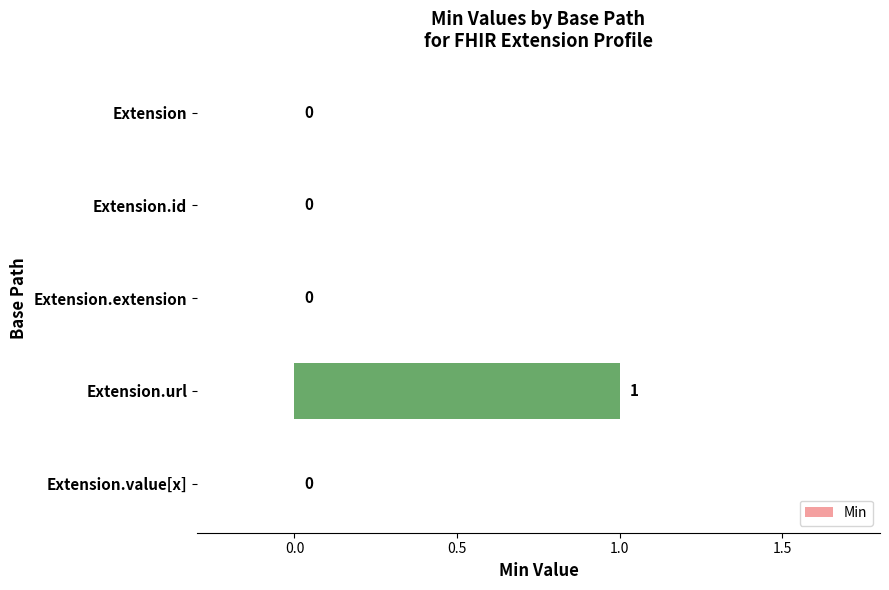

Are the bars horizontal?

Yes